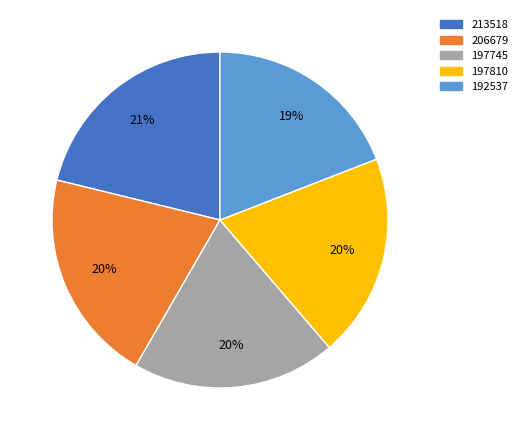

Do 197810 and 206679 together represent more than half of the pie?

No